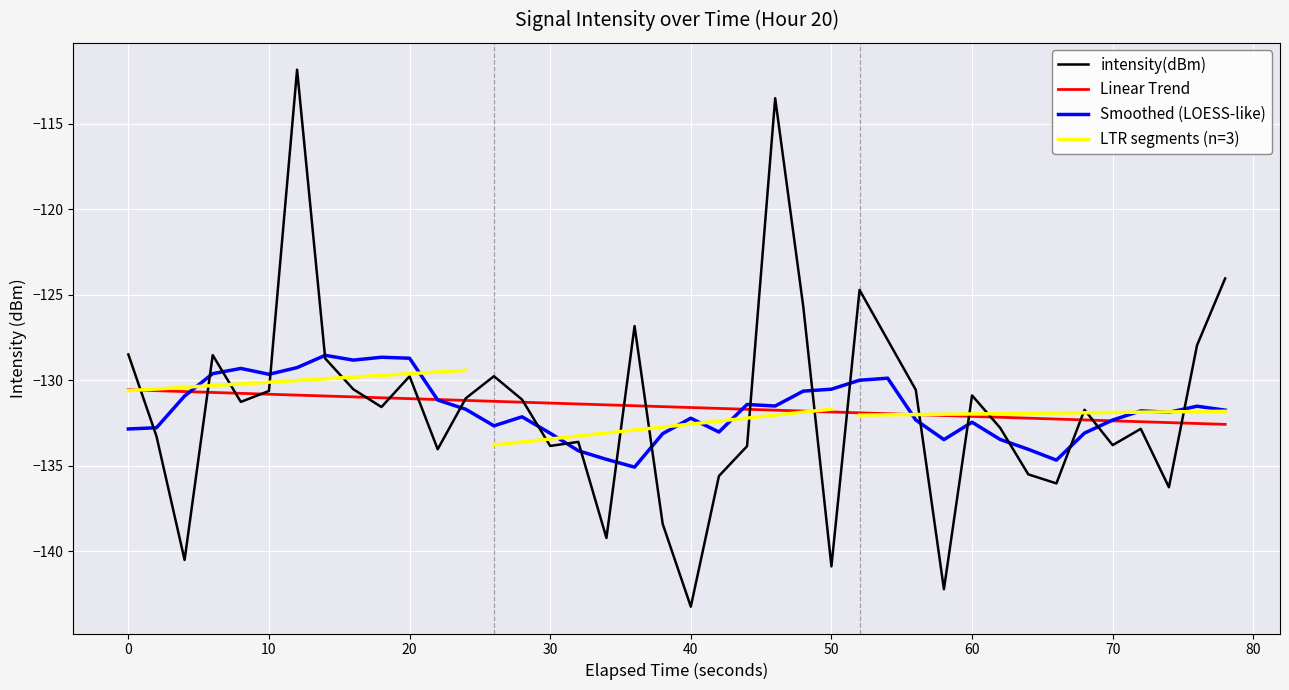

Count the number of categories in the chart.

40